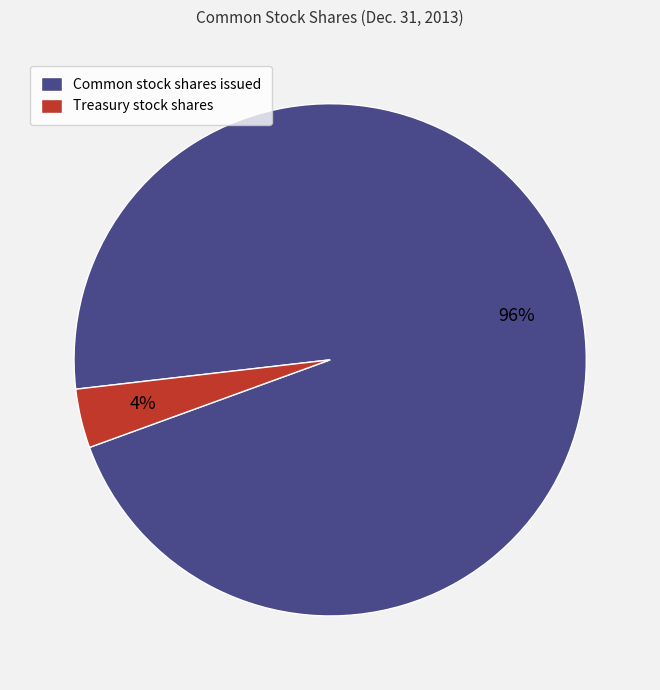

Which has a higher value, Treasury stock shares or Common stock shares issued?

Common stock shares issued